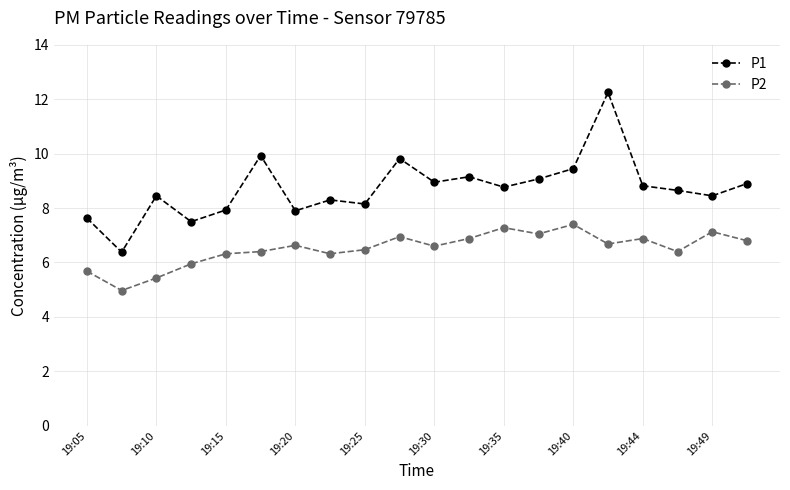

What is the difference between the second highest and minimum values in the P2 series?

2.3